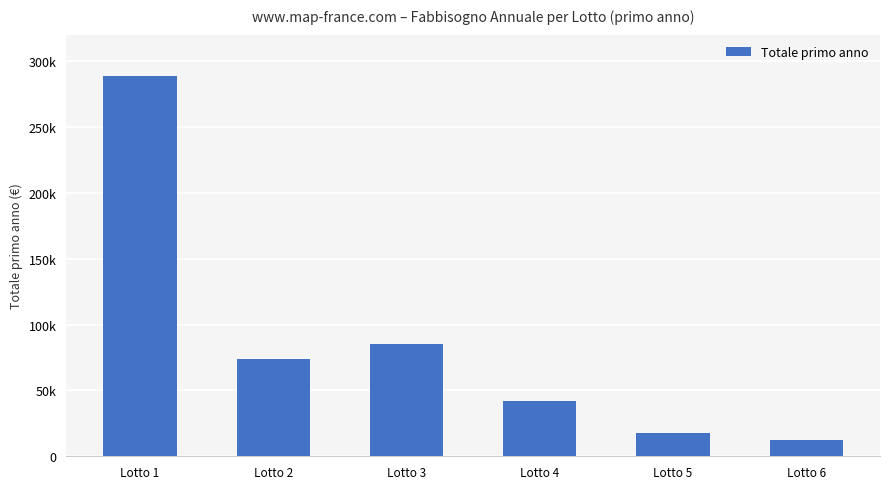

What is the value of the 5th bar from the left?

18000